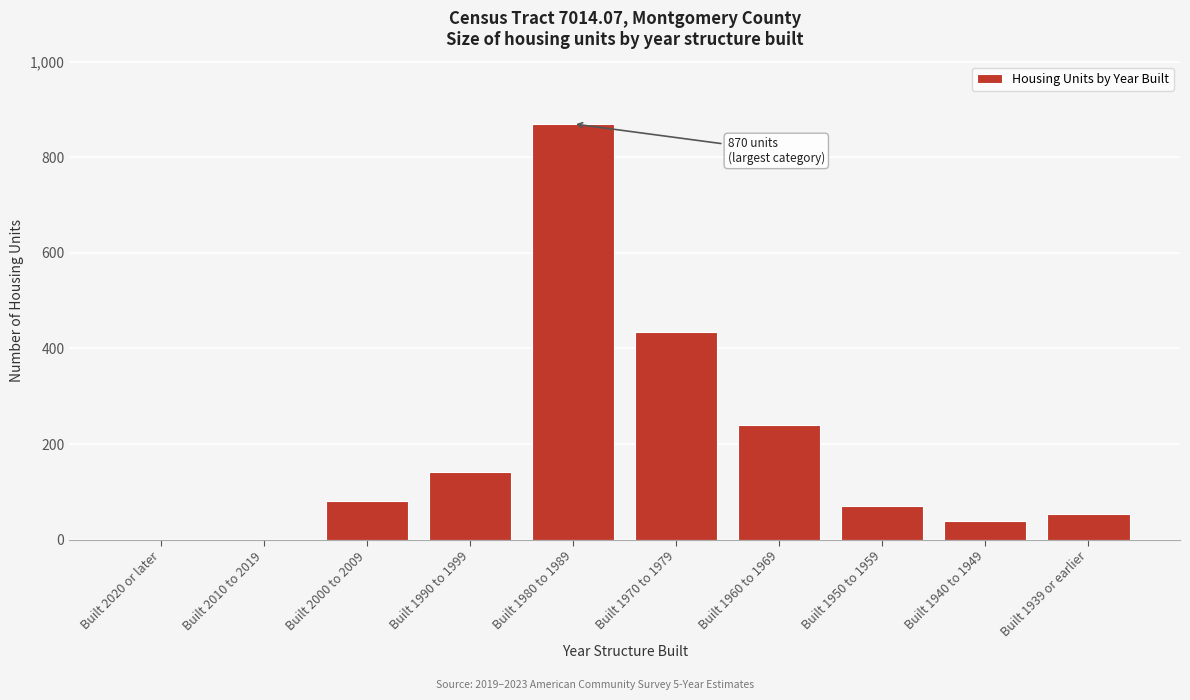

What value does the data have at Built 1990 to 1999?

141